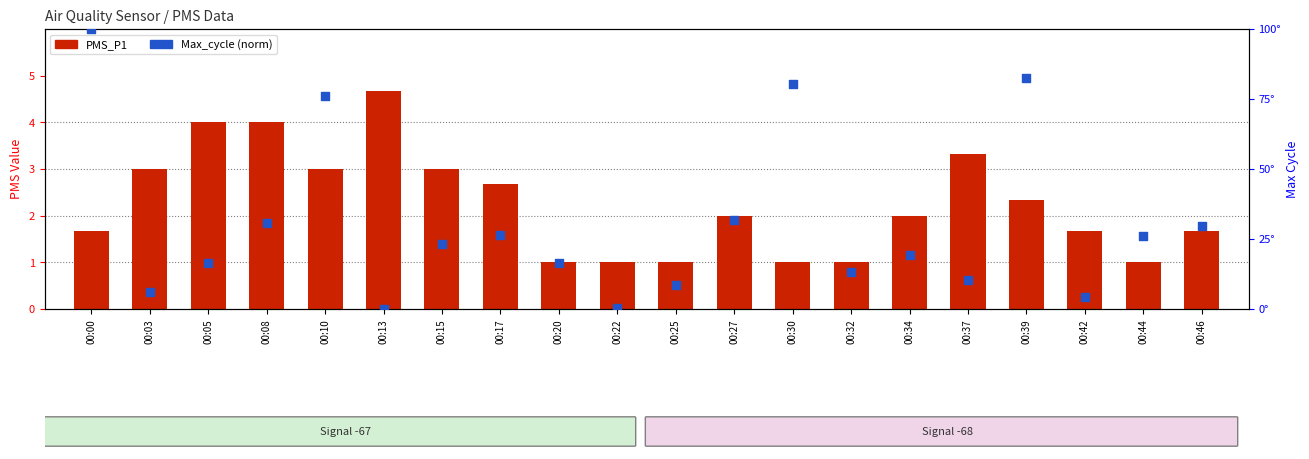

Is the value of Max_cycle (norm) at 00:42 greater than the value of PMS_P1 at 00:05?

Yes